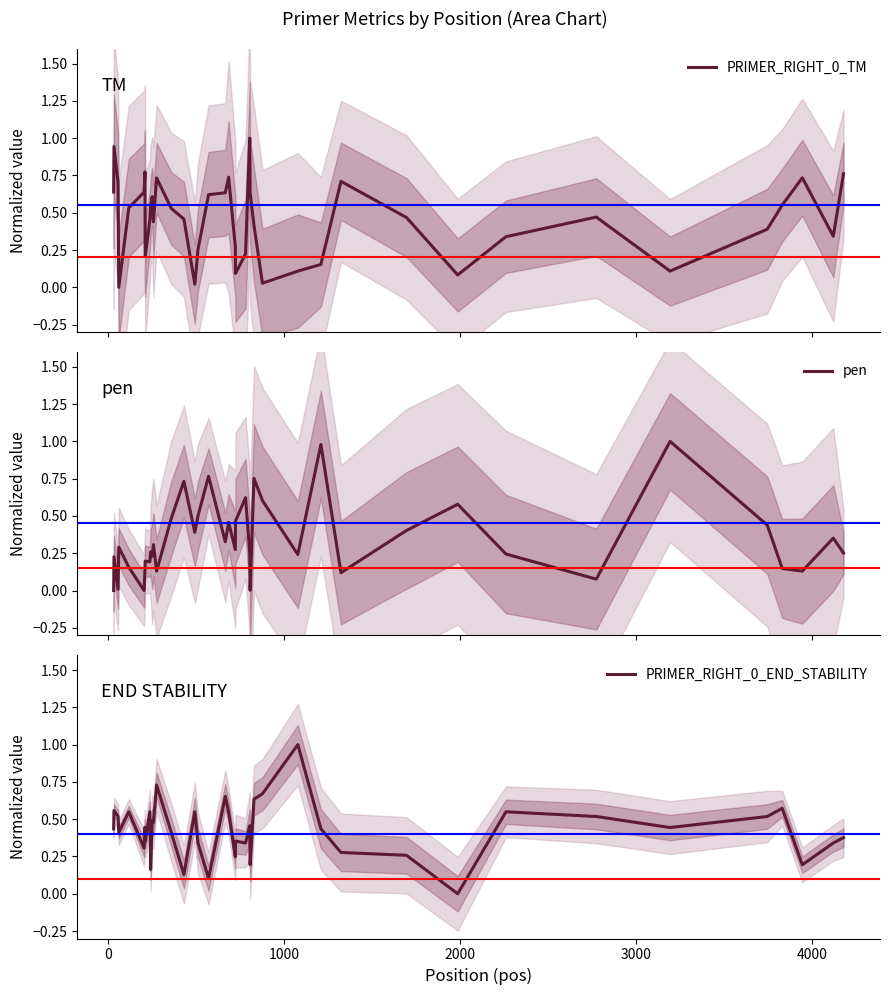

Is the value of pen at 13 greater than the value of PRIMER_RIGHT_0_END_STABILITY at 16?

Yes